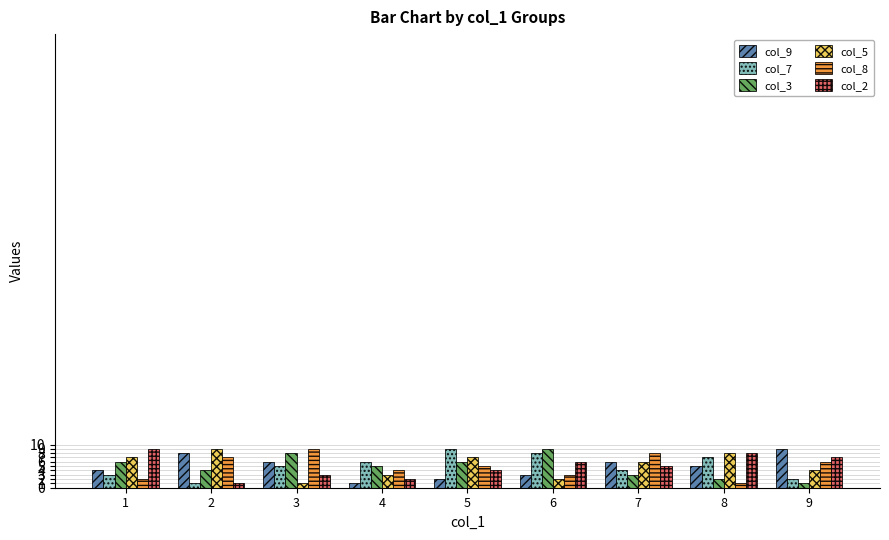

Is it true that col_5 equals 2 at 6?

True